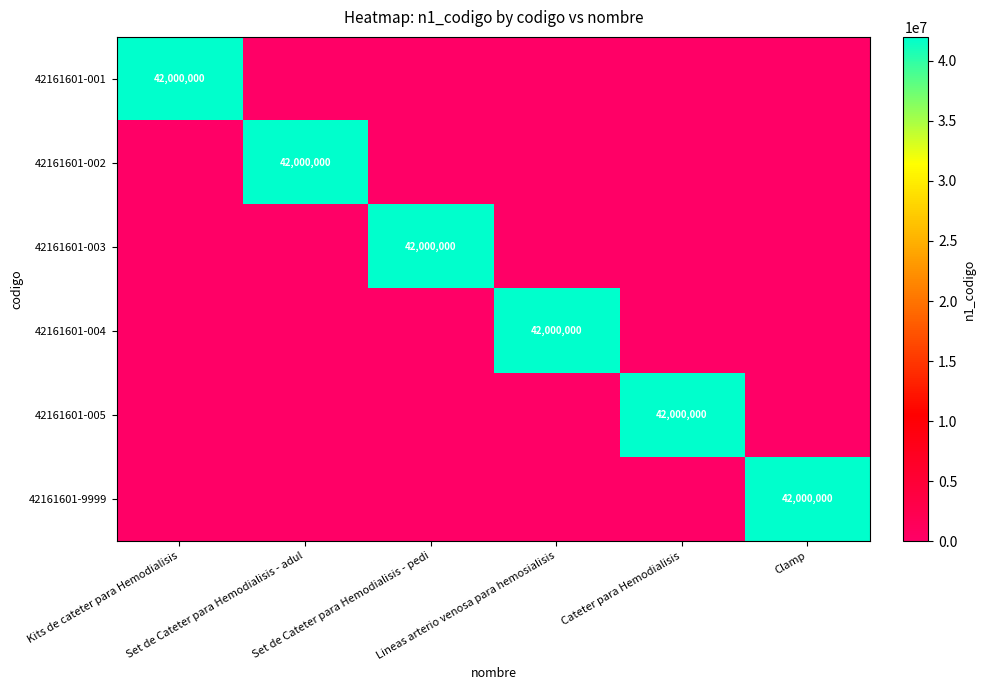

At which category is the sum across all series the highest?

Kits de cateter para Hemodialisis